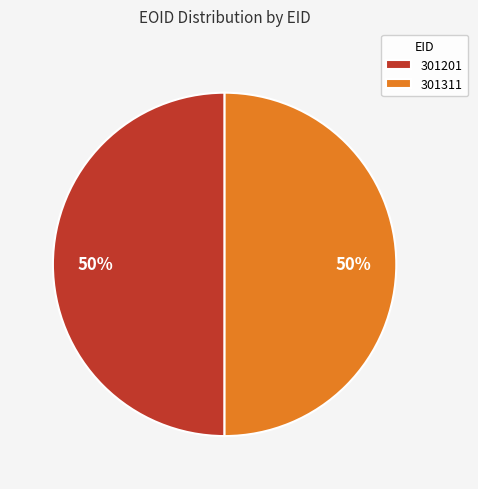

Approximately how many times larger is the value at 301201 compared to 301311?

1.0